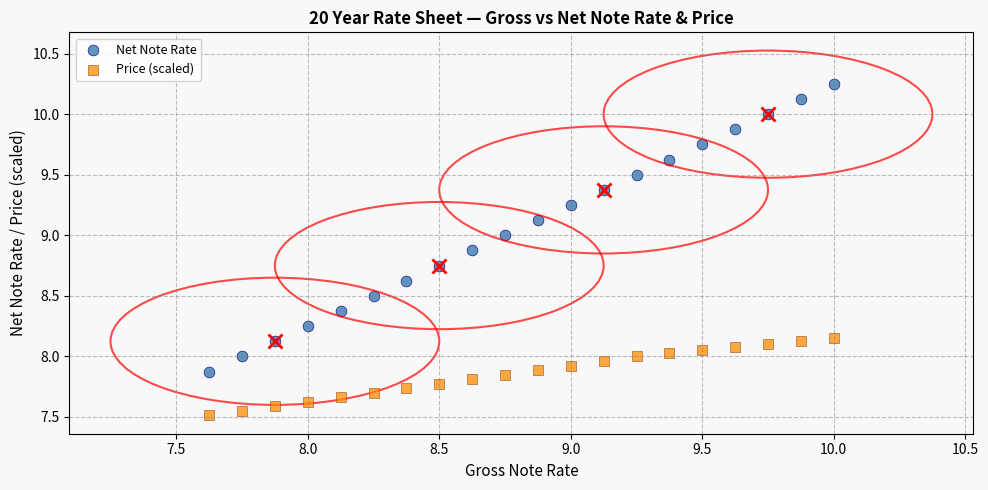

Which series reaches the minimum Y coordinate?

Price (scaled)